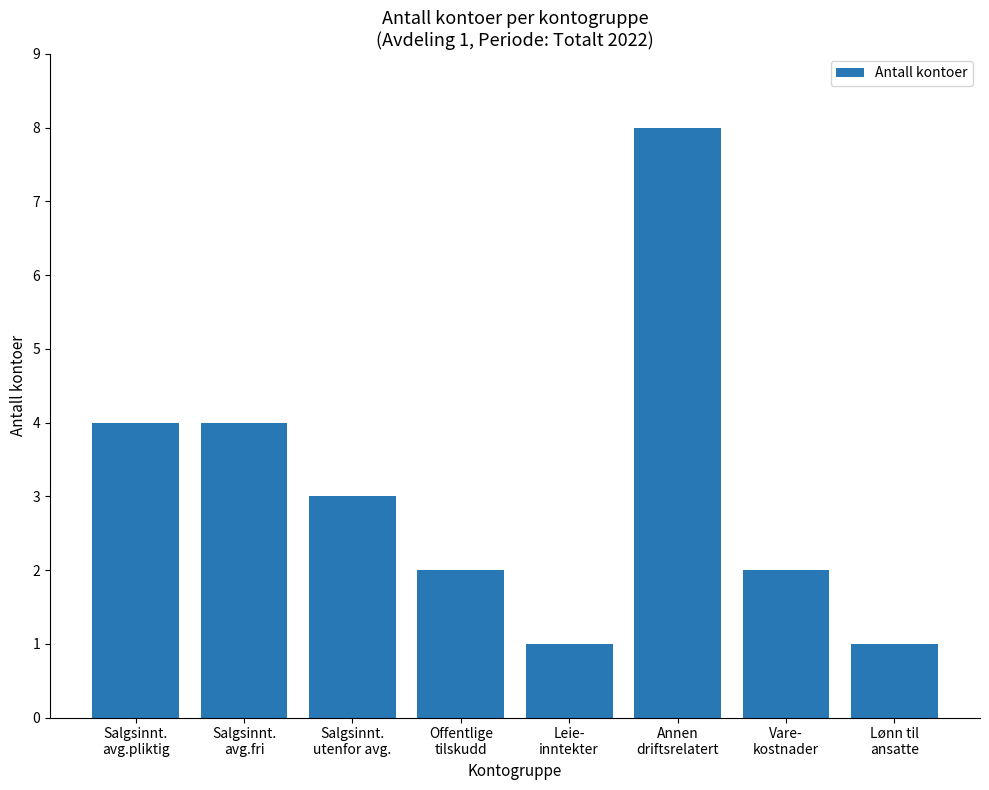

Reading right to left, what are all the values shown in this chart?

Lønn til
ansatte=1	Vare-
kostnader=2	Annen
driftsrelatert=8	Leie-
inntekter=1	Offentlige
tilskudd=2	Salgsinnt.
utenfor avg.=3	Salgsinnt.
avg.fri=4	Salgsinnt.
avg.pliktig=4